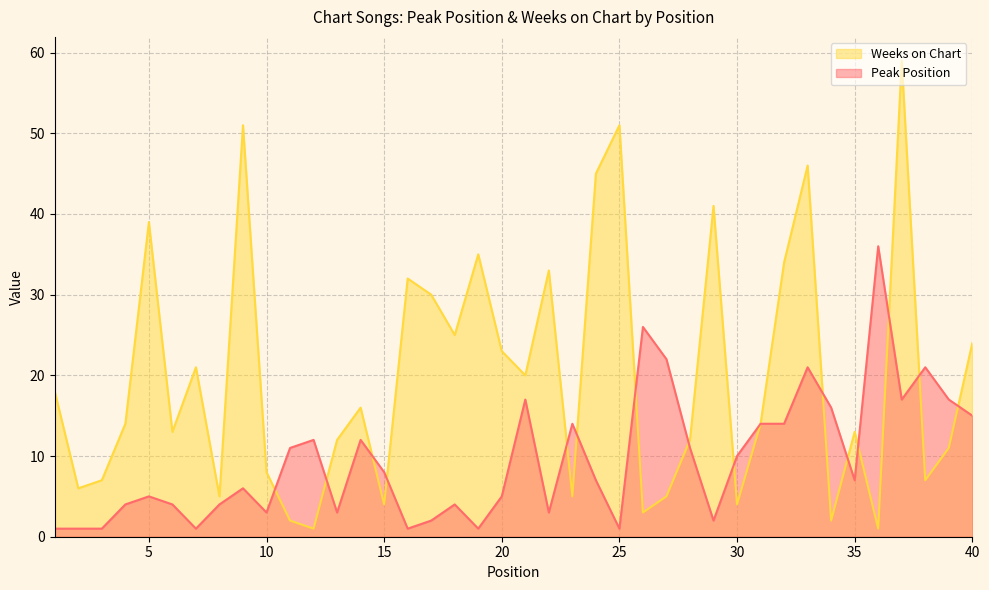

Where is Weeks on Chart nearest to the value 30?

17